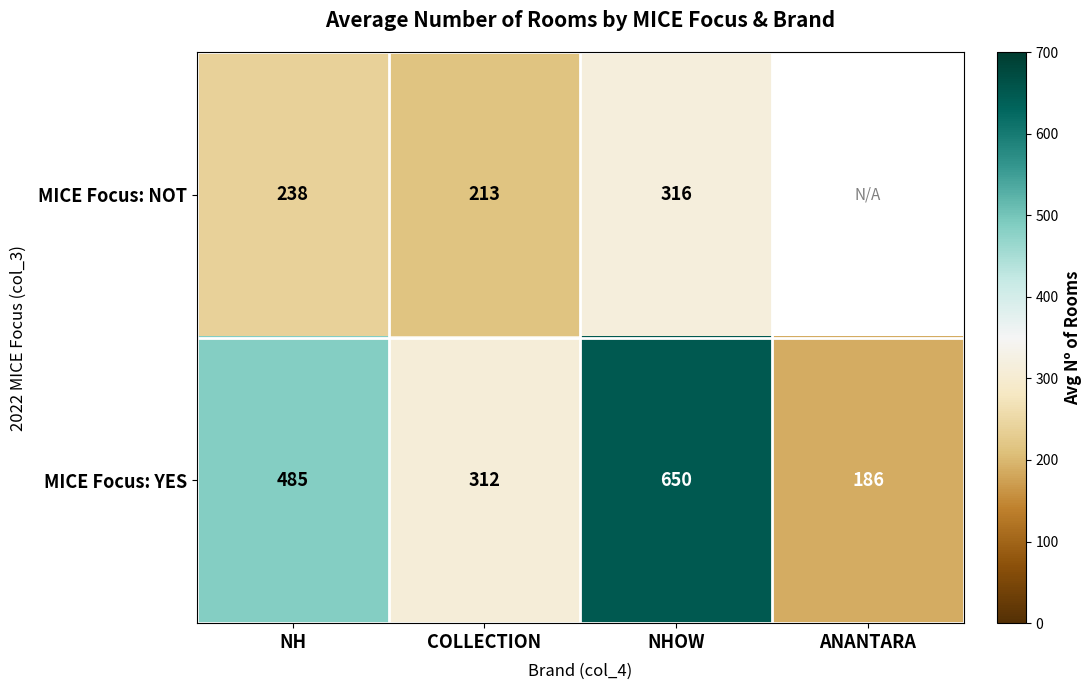

What value does the MICE Focus: YES series have at NHOW, to the nearest 10?

650